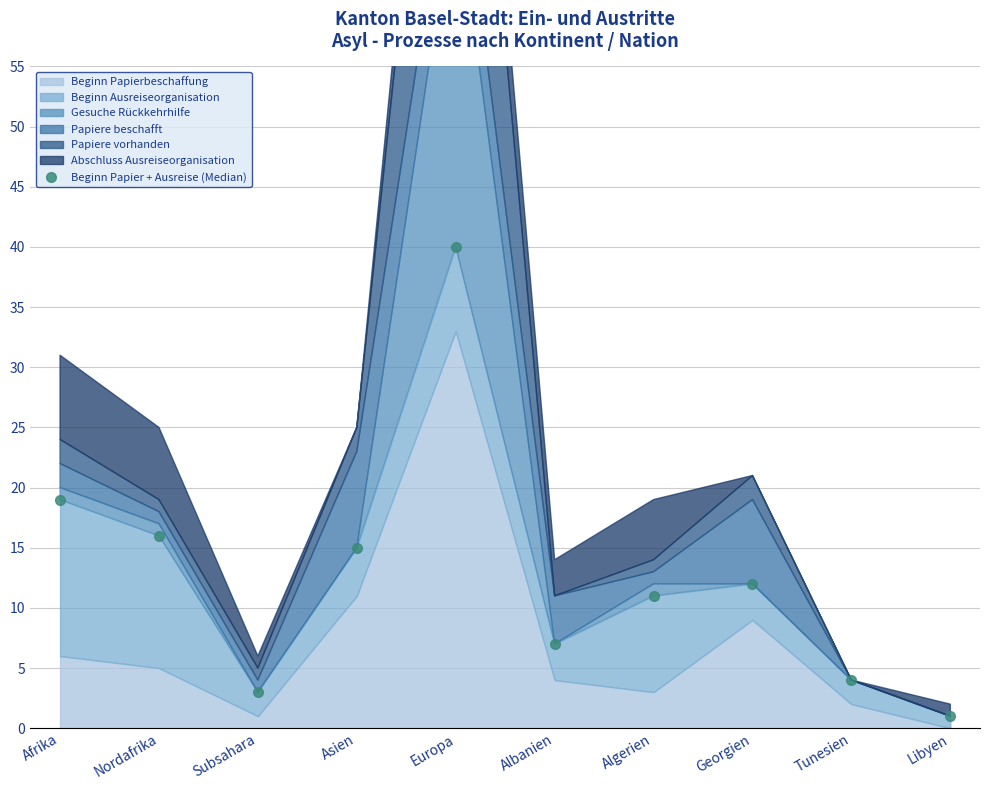

What is the sum of the values at Asien and Libyen?

16